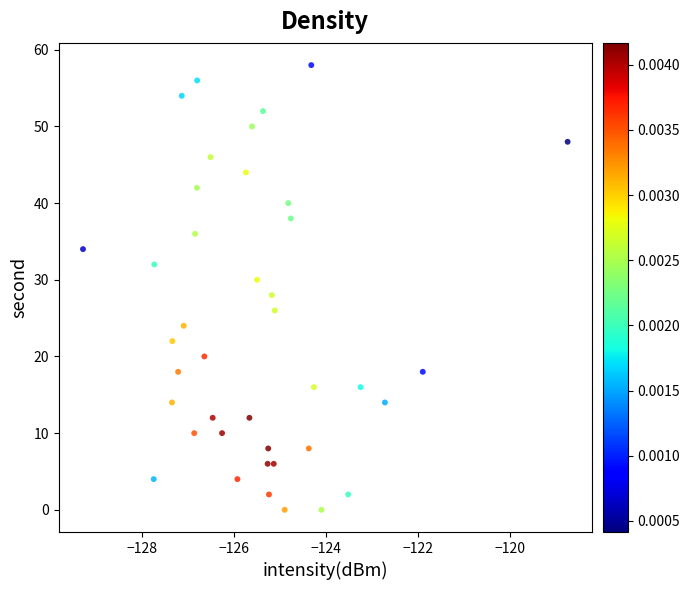

What is the range of Y values (max minus min)?

58